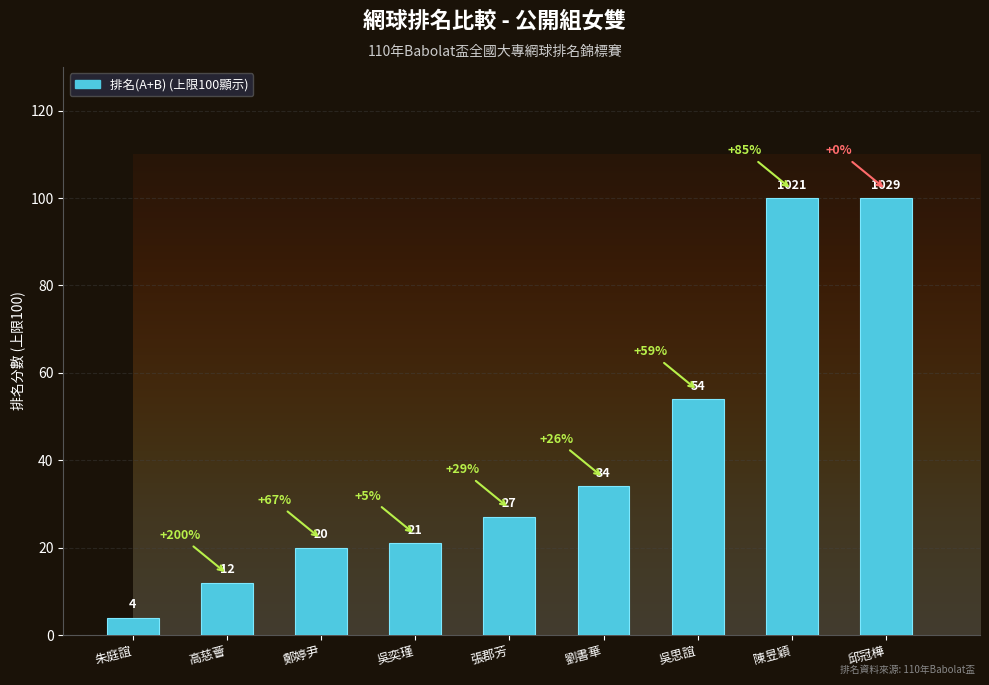

Does the chart contain any negative values?

No